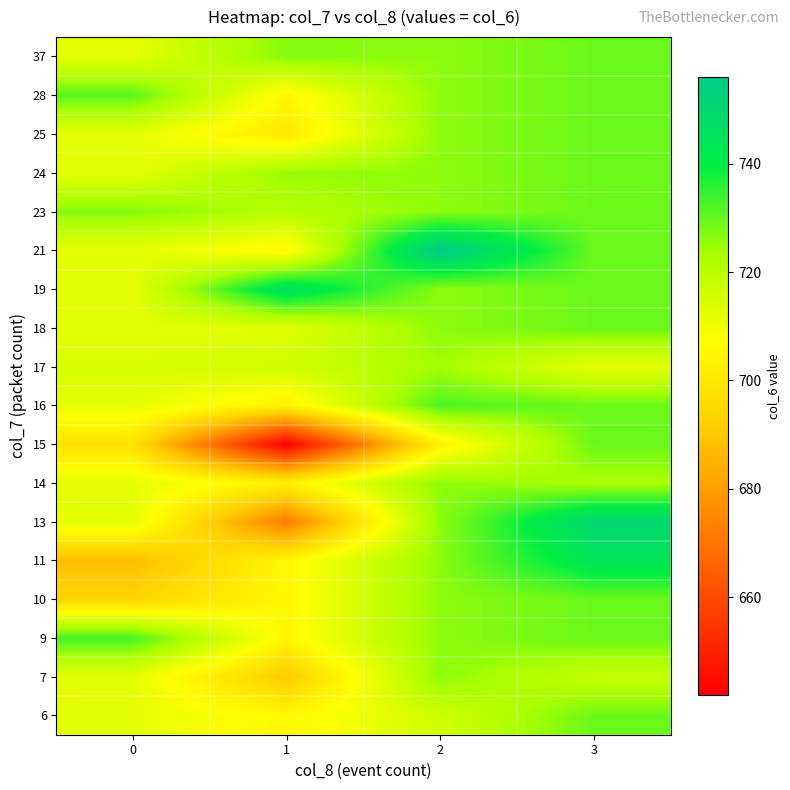

What is the minimum value shown in the chart?

642.0